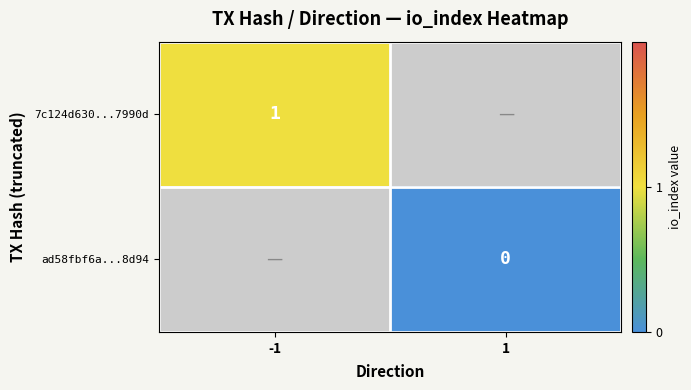

The 7c124d630...7990d series shows 0 at -1. True or false?

False